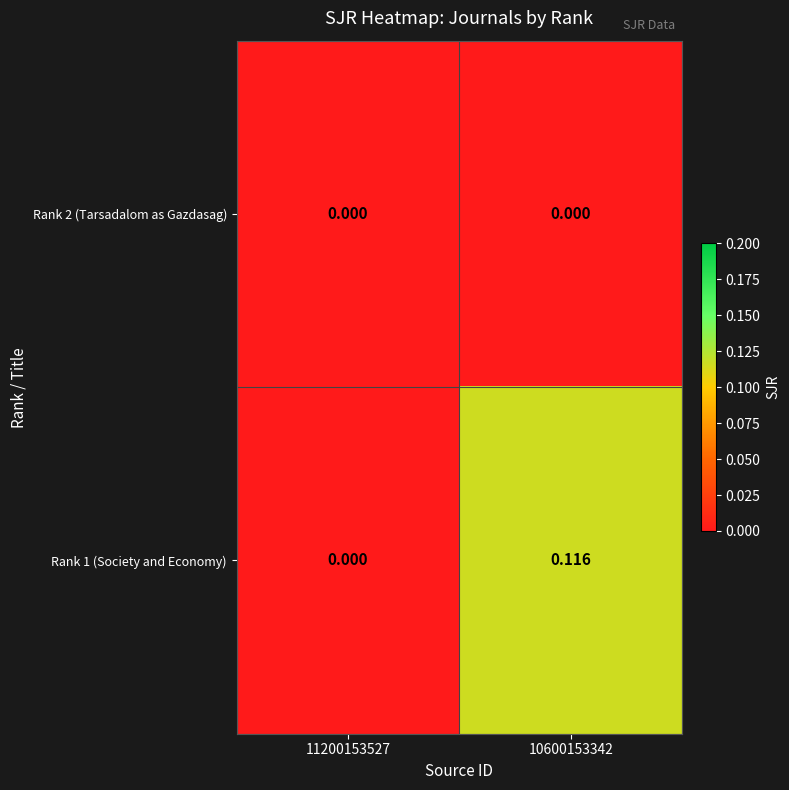

Is the value of Rank 2 (Tarsadalom as Gazdasag) at 11200153527 greater than the value of Rank 1 (Society and Economy) at 10600153342?

No